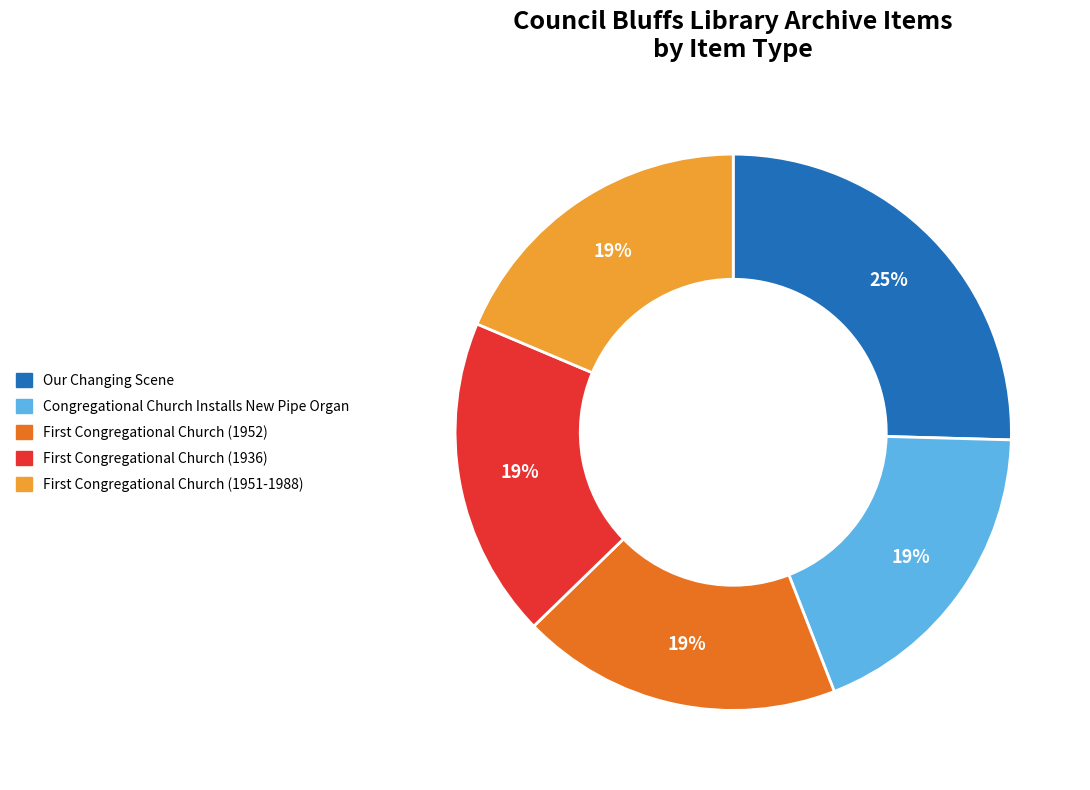

To the nearest percent, what is the average slice percentage?

20%